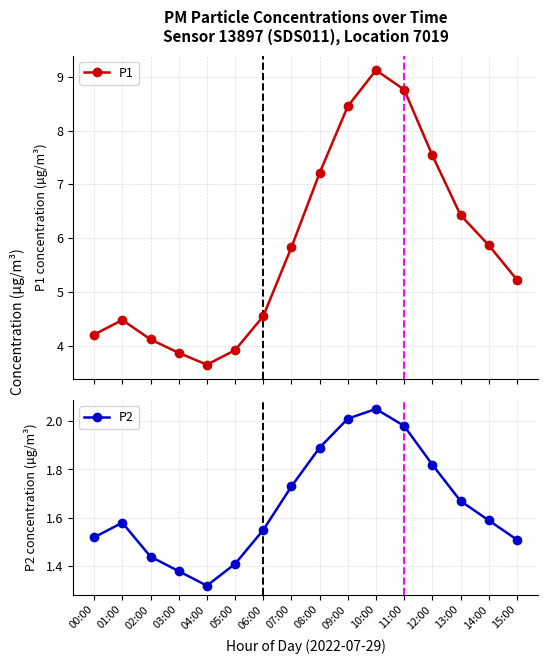

Reading left to right, what are all the values shown in this chart?

P1: 00:00=4.2	01:00=4.5	02:00=4.1	03:00=3.9	04:00=3.6	05:00=3.9	06:00=4.5	07:00=5.8	08:00=7.2	09:00=8.4	10:00=9.1	11:00=8.8	12:00=7.5	13:00=6.4	14:00=5.9	15:00=5.2
P2: 00:00=1.5	01:00=1.6	02:00=1.4	03:00=1.4	04:00=1.3	05:00=1.4	06:00=1.6	07:00=1.7	08:00=1.9	09:00=2.0	10:00=2.0	11:00=2.0	12:00=1.8	13:00=1.7	14:00=1.6	15:00=1.5